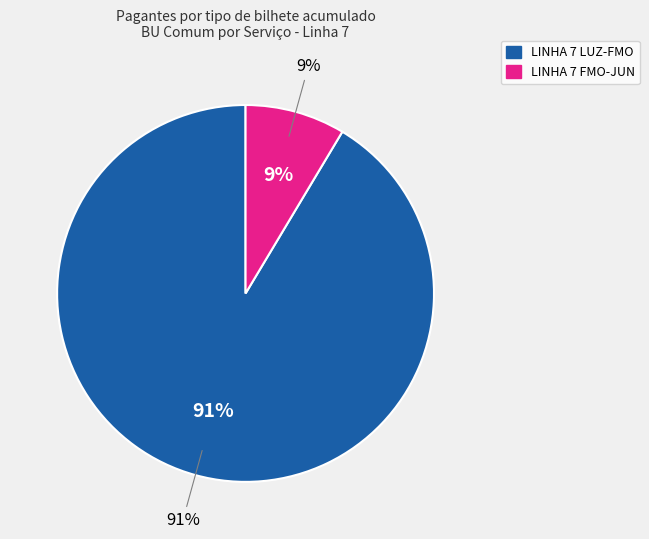

How many segments does this pie chart have?

2